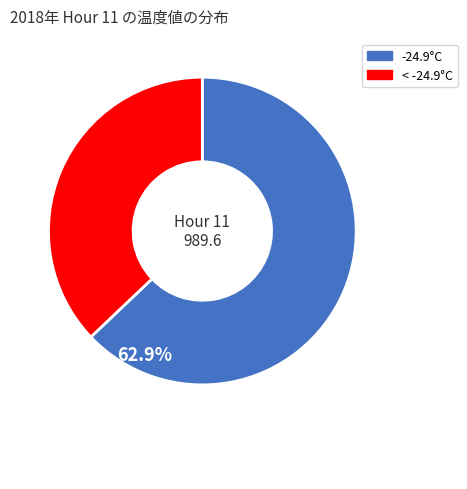

How many segments does this pie chart have?

2